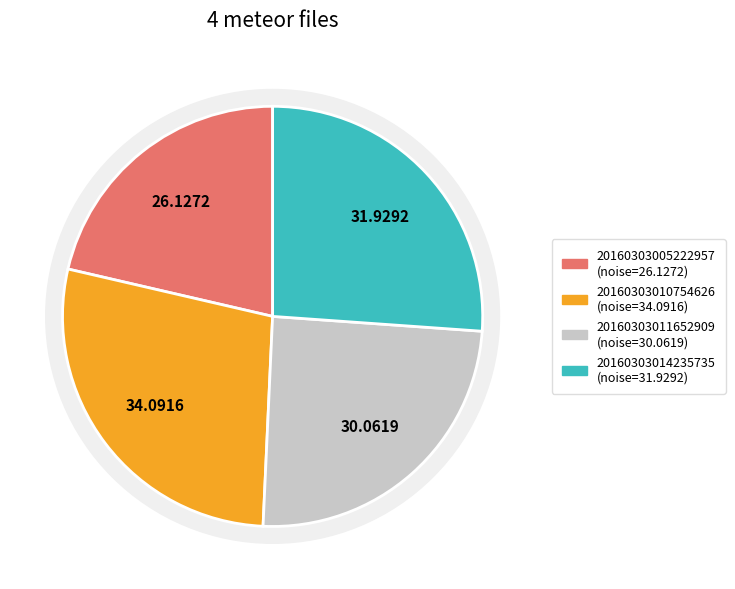

Is 20160303010754626 the majority of the pie?

No